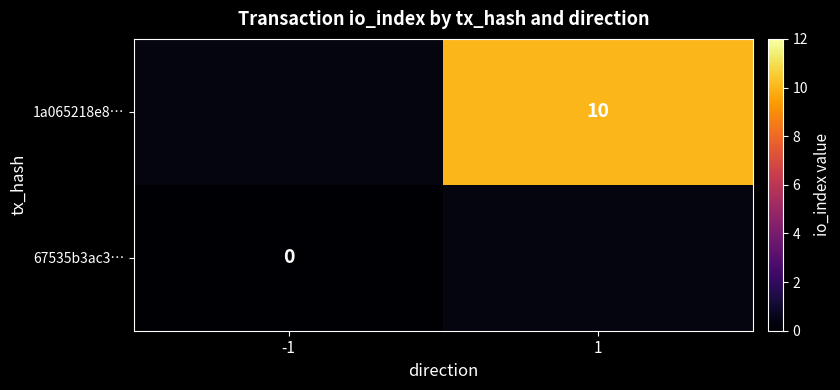

Which has a higher value, -1 or 1?

1